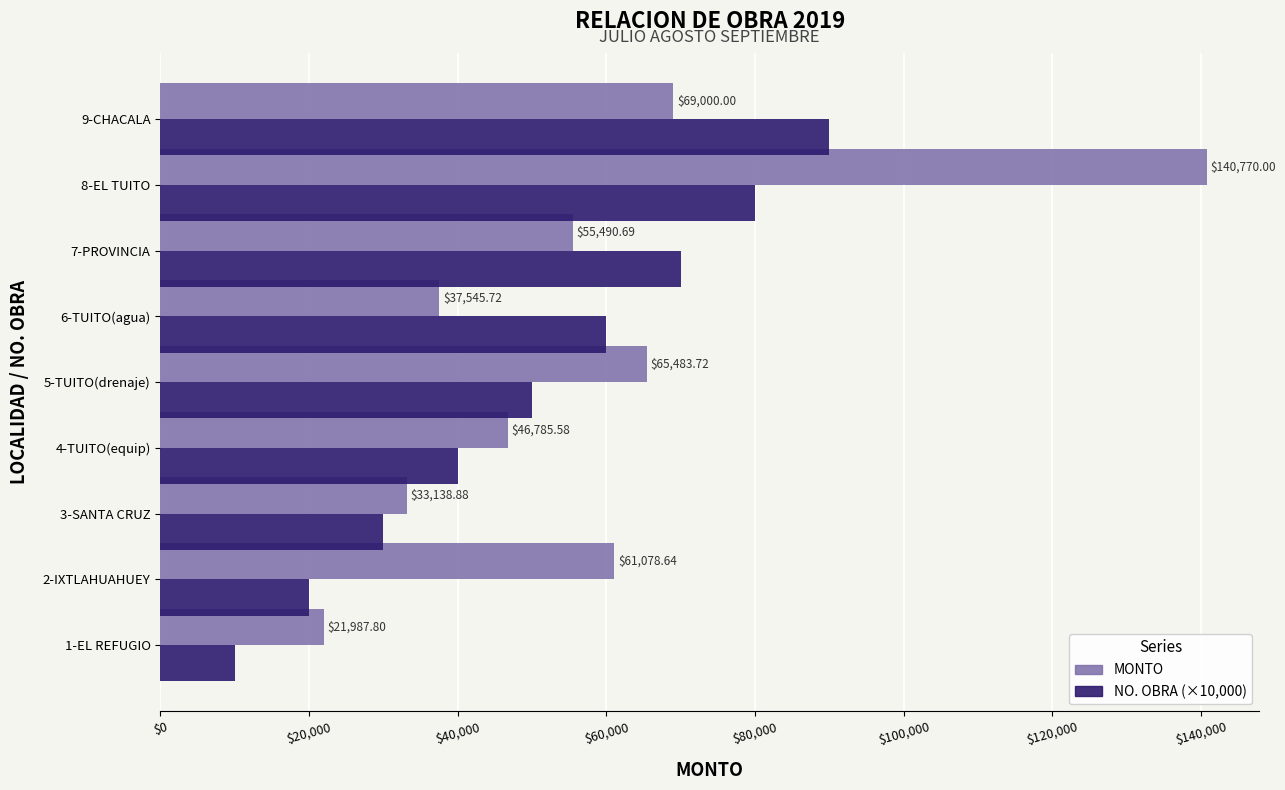

Is the value of MONTO at 9-CHACALA greater than the value of NO. OBRA (×10,000) at 6-TUITO(agua)?

Yes